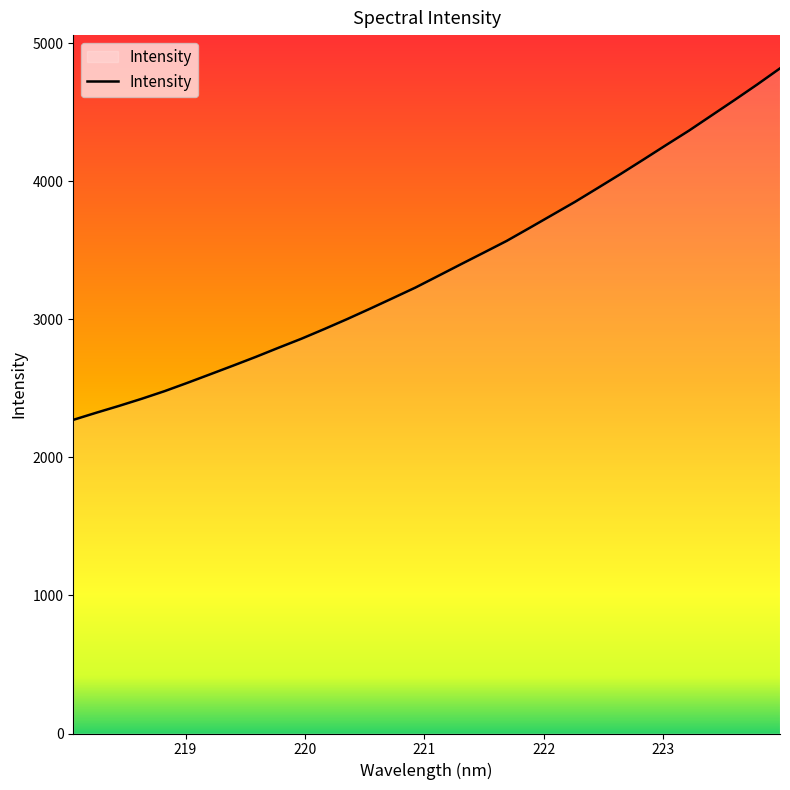

What is the label of the 7th point from the right?

222.8355